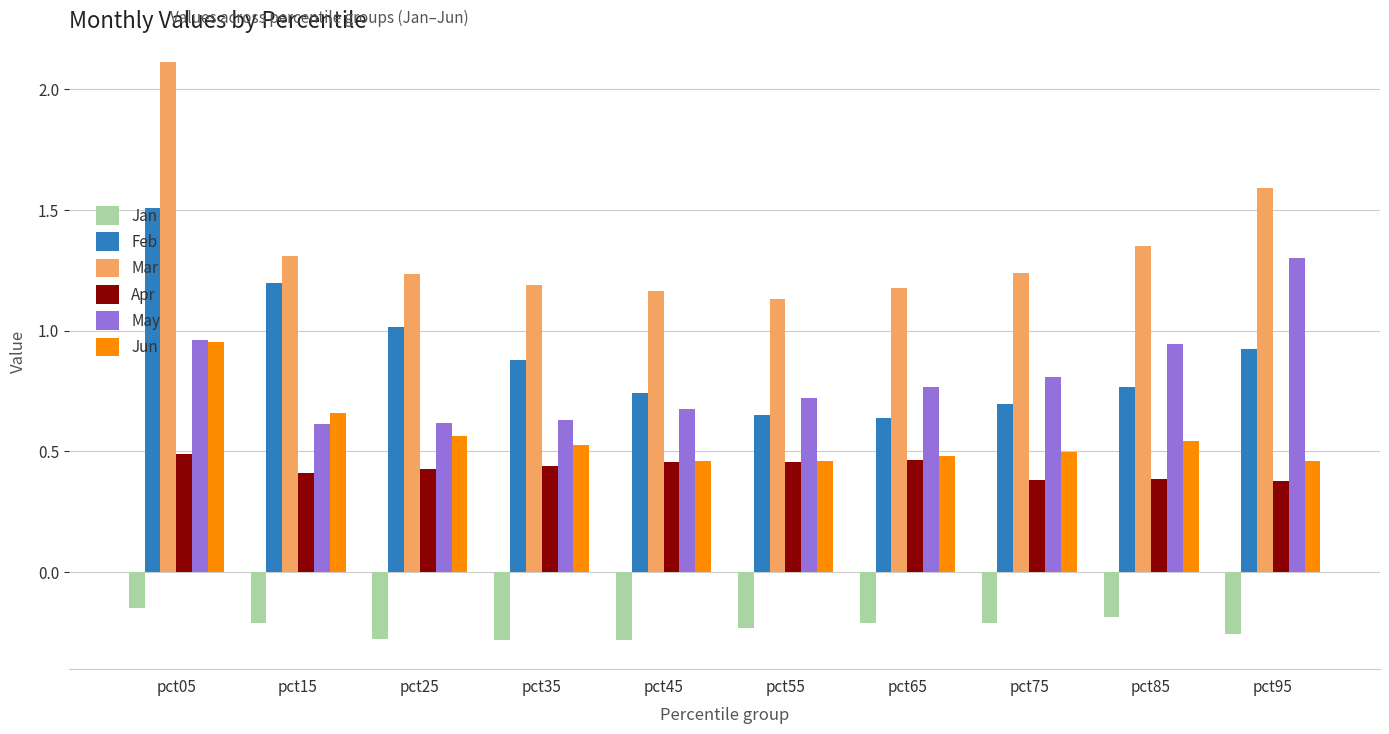

What is the total value across all series at pct55?

3.2